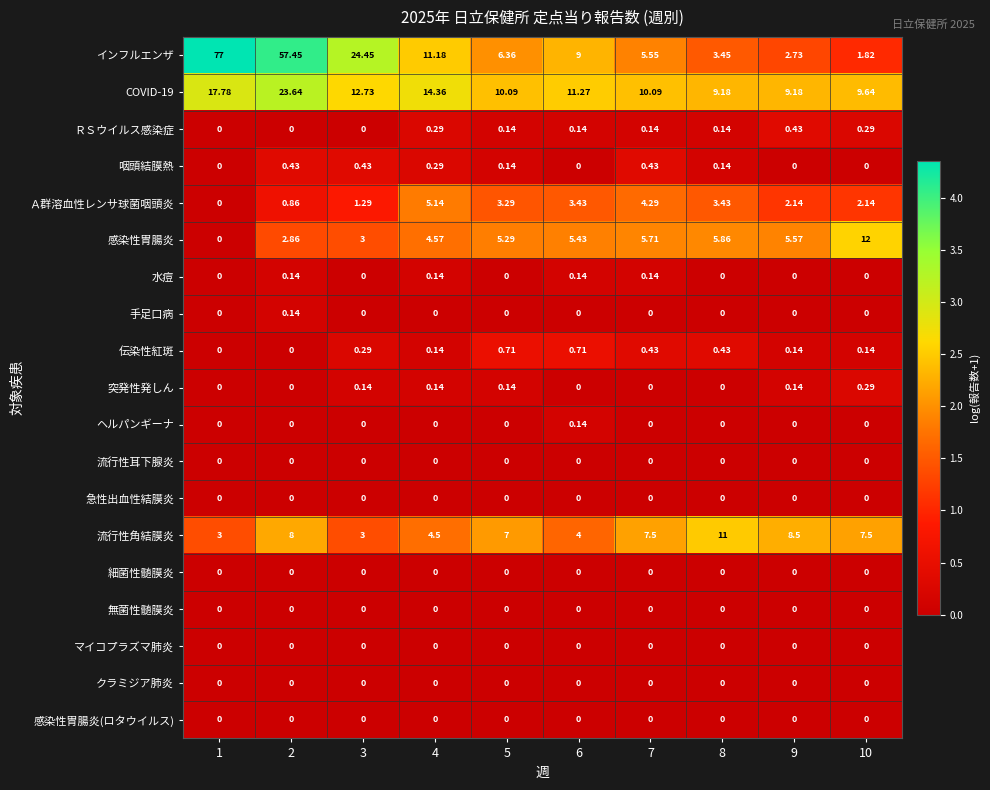

Count the number of data series in this chart.

19